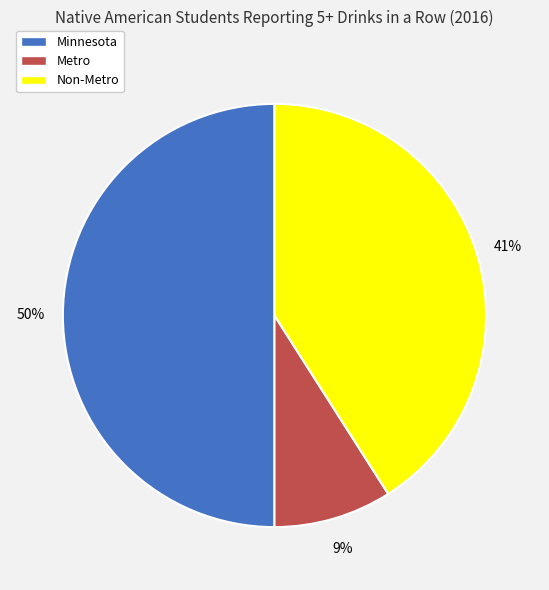

Between Minnesota and Non-Metro, which is larger?

Minnesota